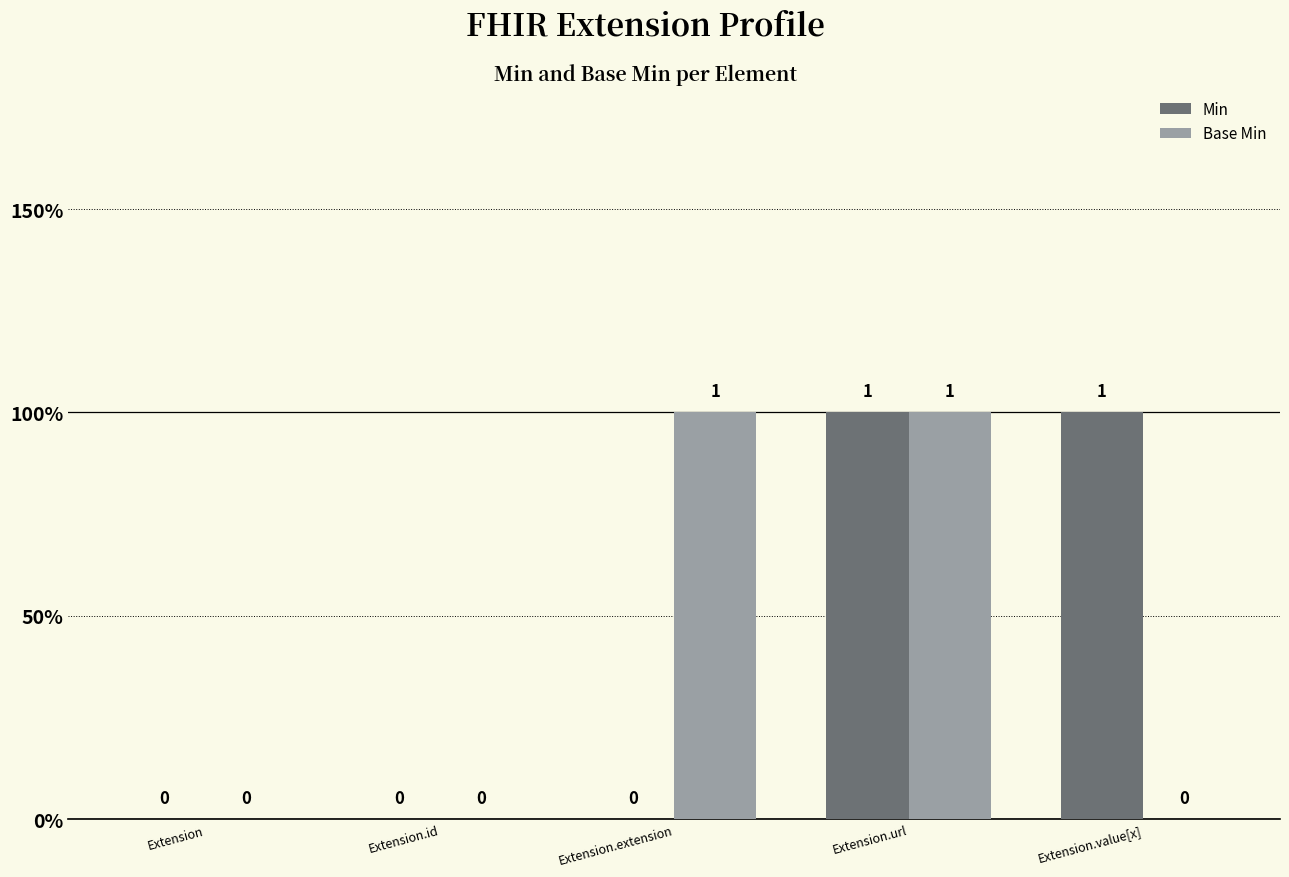

The Min series shows -1 at Extension.id. True or false?

False